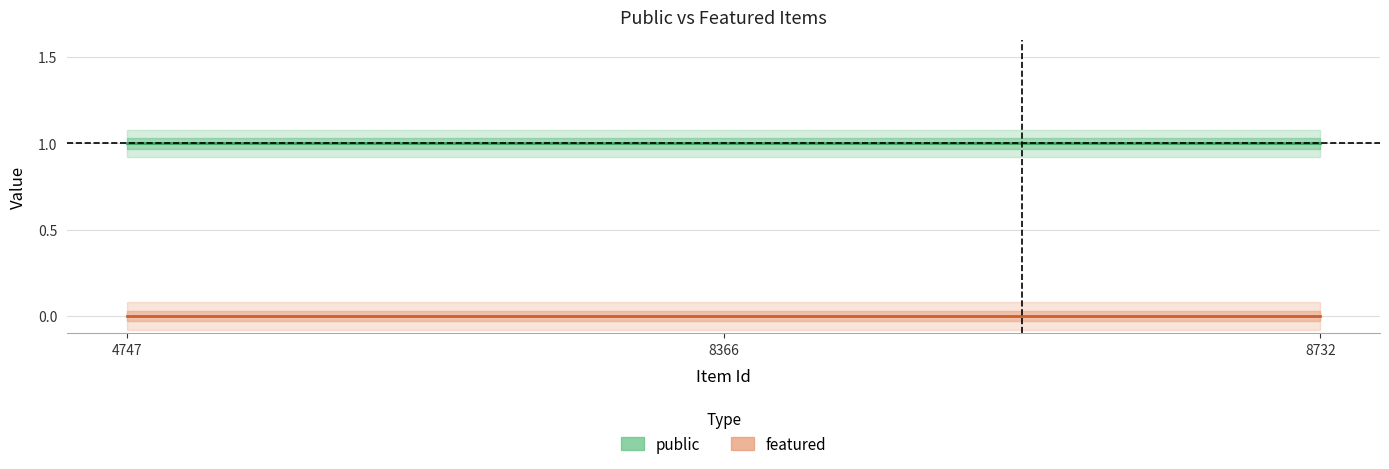

Does the chart have visible grid lines?

Yes